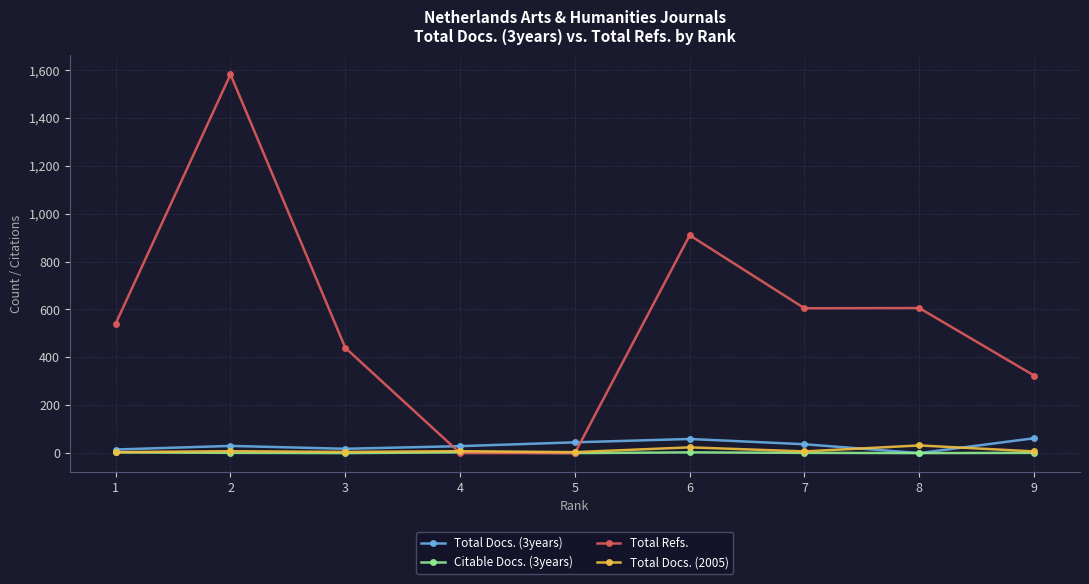

At which category is the sum across all series the highest?

2